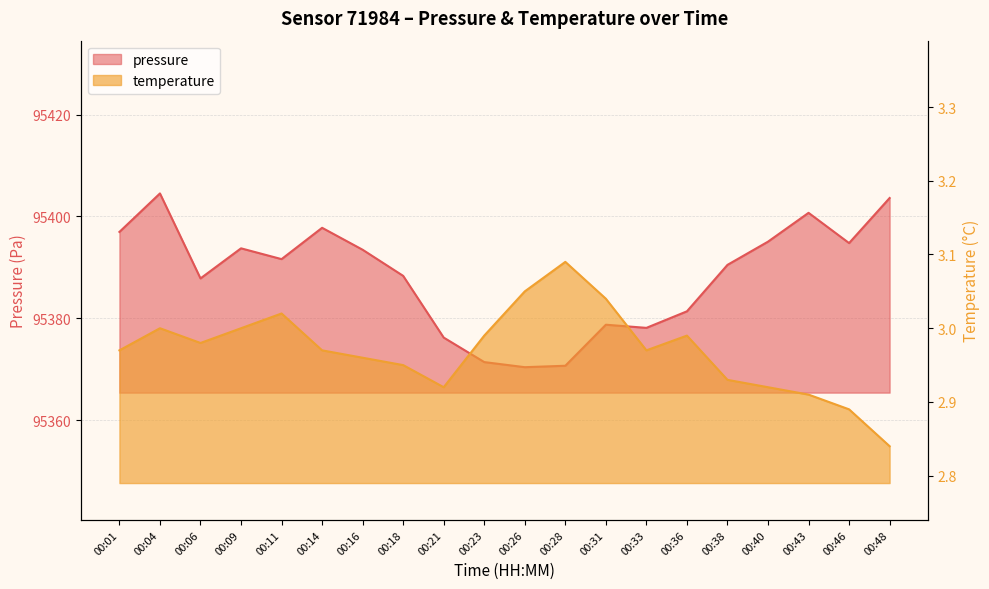

What is the highest value of the pressure series?

95404.5